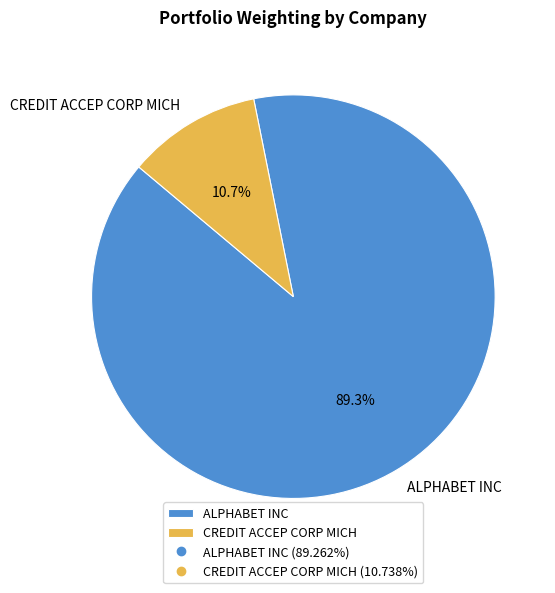

Which has a higher value, ALPHABET INC or CREDIT ACCEP CORP MICH?

ALPHABET INC